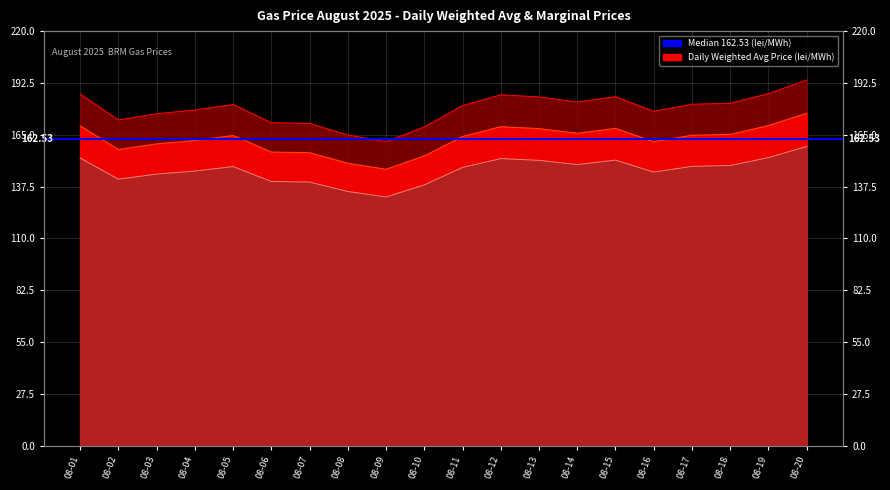

Reading left to right, extract all data points from this chart.

Daily Weighted Avg Price (lei/MWh): 186.6	172.9	176.2	178.1	181.1	171.4	171.0	164.9	161.4	169.2	180.5	186.2	185.1	182.4	185.2	177.5	181.2	181.7	186.9	194.1
Marginal Selling Price - SURPLUS (lei/MWh): 169.7	157.2	160.2	161.9	164.6	155.8	155.5	149.9	146.7	153.8	164.1	169.3	168.3	165.8	168.4	161.3	164.7	165.2	169.9	176.4
Marginal Buying Price - DEFICIT (lei/MWh): 152.7	141.4	144.2	145.8	148.1	140.2	139.9	134.9	132.0	138.4	147.7	152.4	151.4	149.2	151.6	145.2	148.3	148.7	152.9	158.8